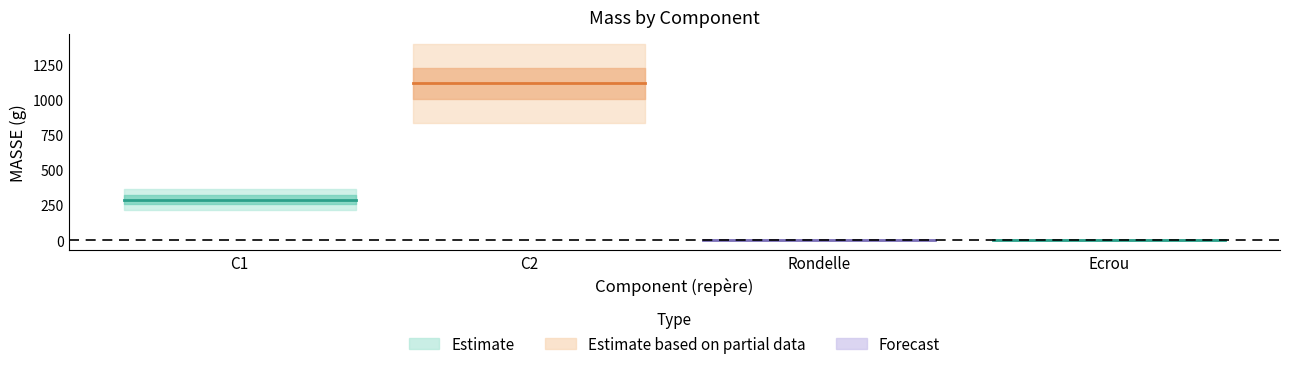

The value at Ecrou is 2.8. True or false?

True